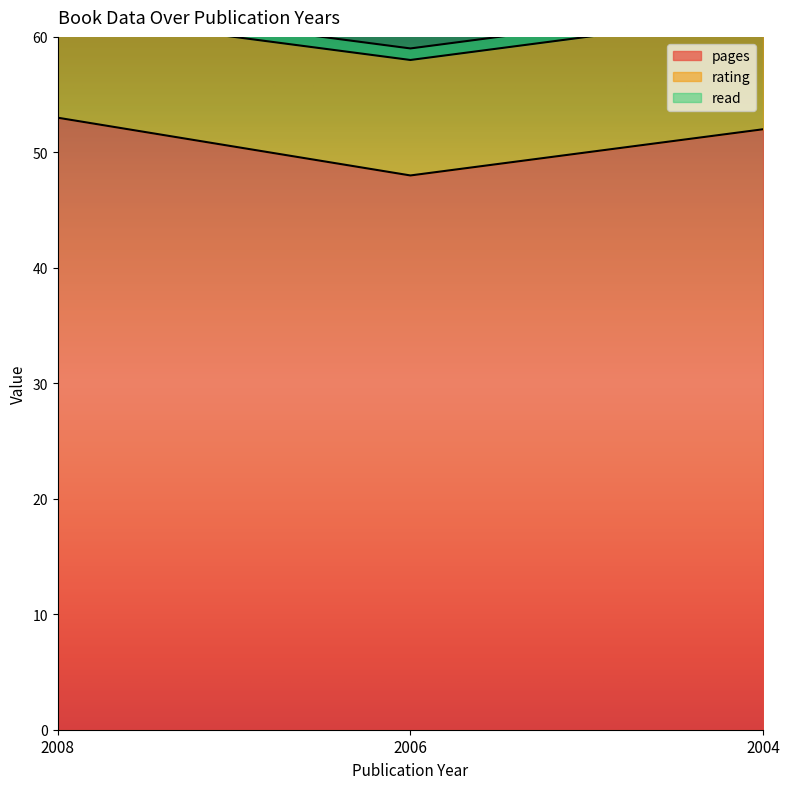

What is the sum of the rating values at 2006 and 2004?

20